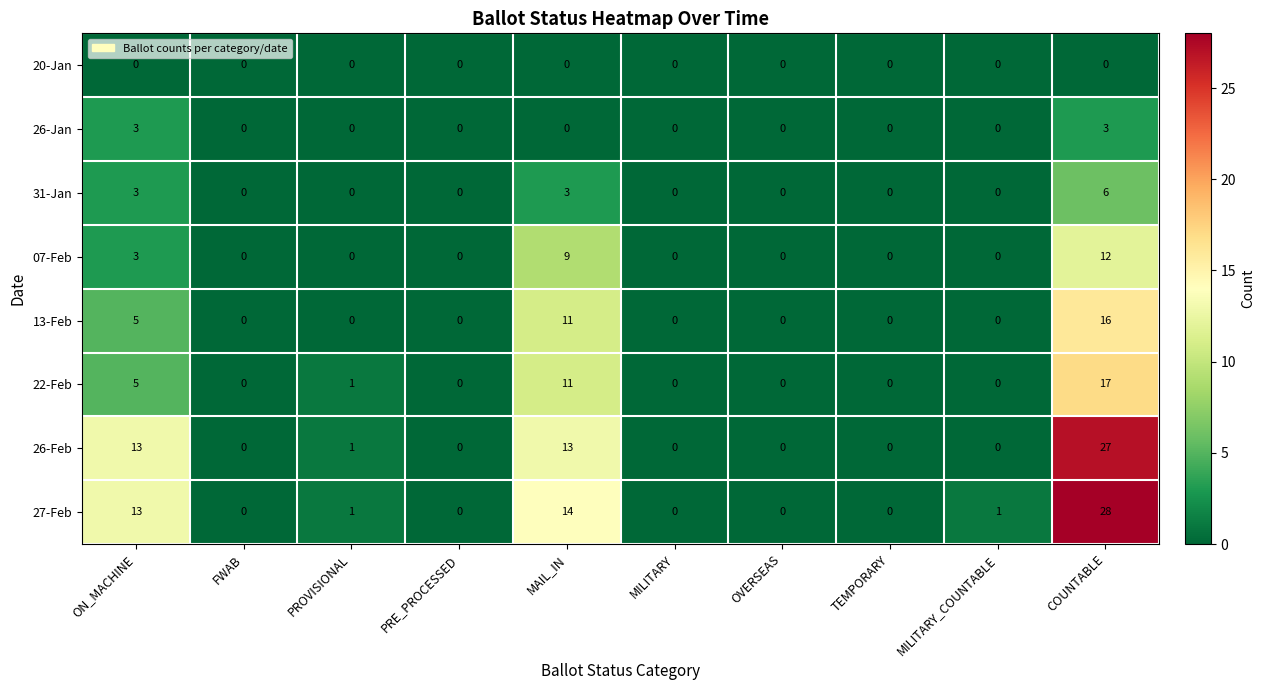

Which series has the largest range (max minus min)?

27-Feb